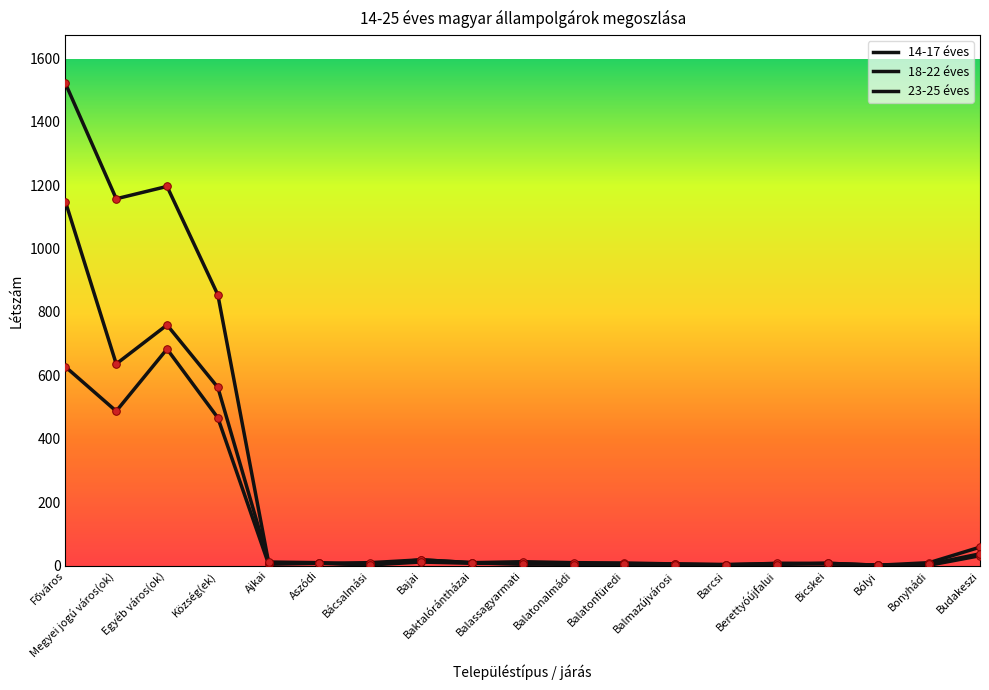

Is the value of 18-22 éves at Balatonalmádi greater than the value of 14-17 éves at Bácsalmási?

Yes